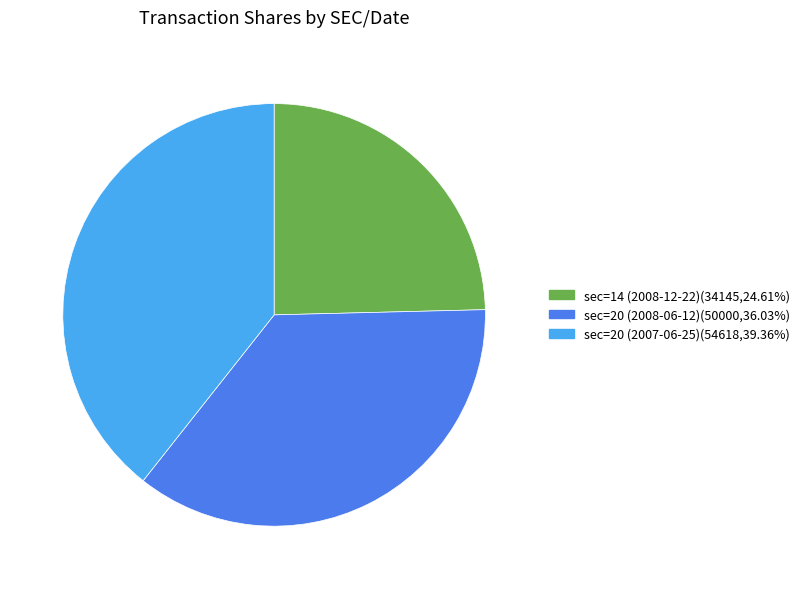

Does sec=20 (2008-06-12)(50000,36.03%) represent more than half of the total?

No